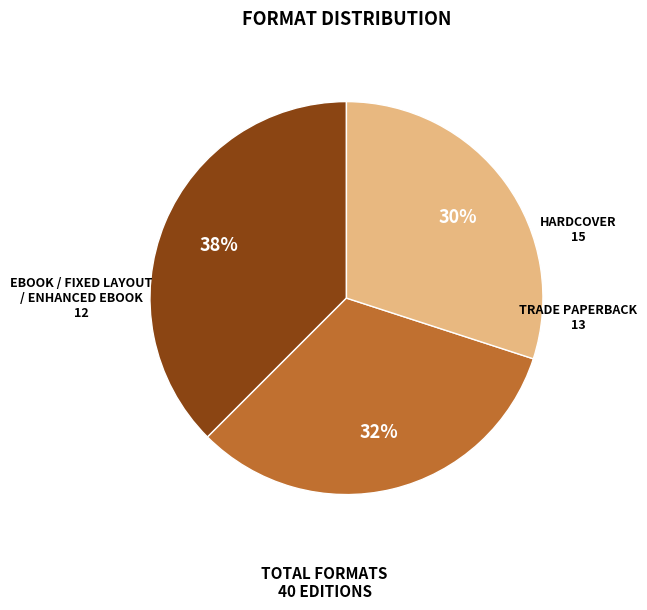

To the nearest percent, what is the average slice percentage?

33%